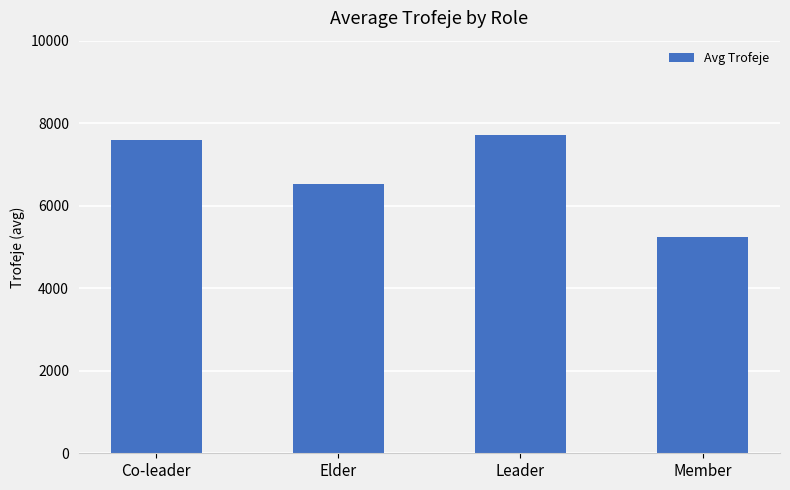

What is the minimum value shown in the chart?

5245